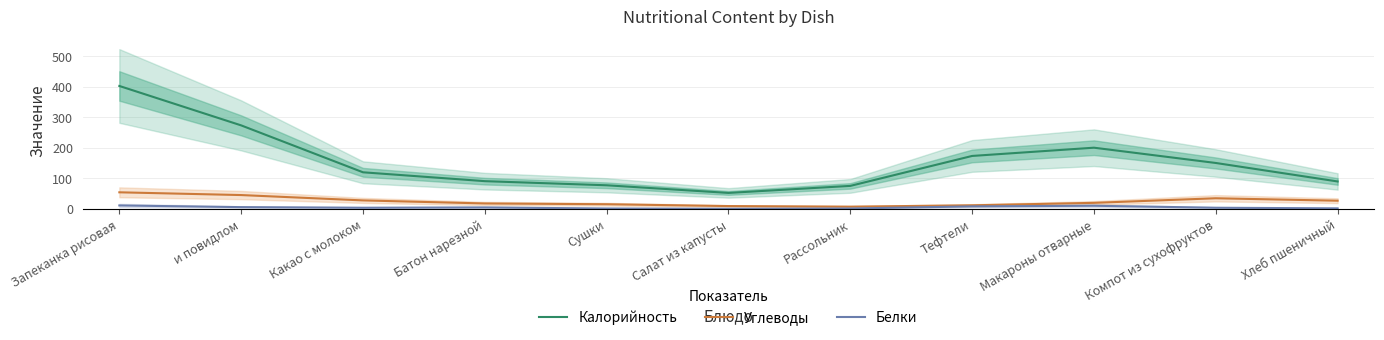

Which label corresponds to the largest value in the chart?

Запеканка рисовая